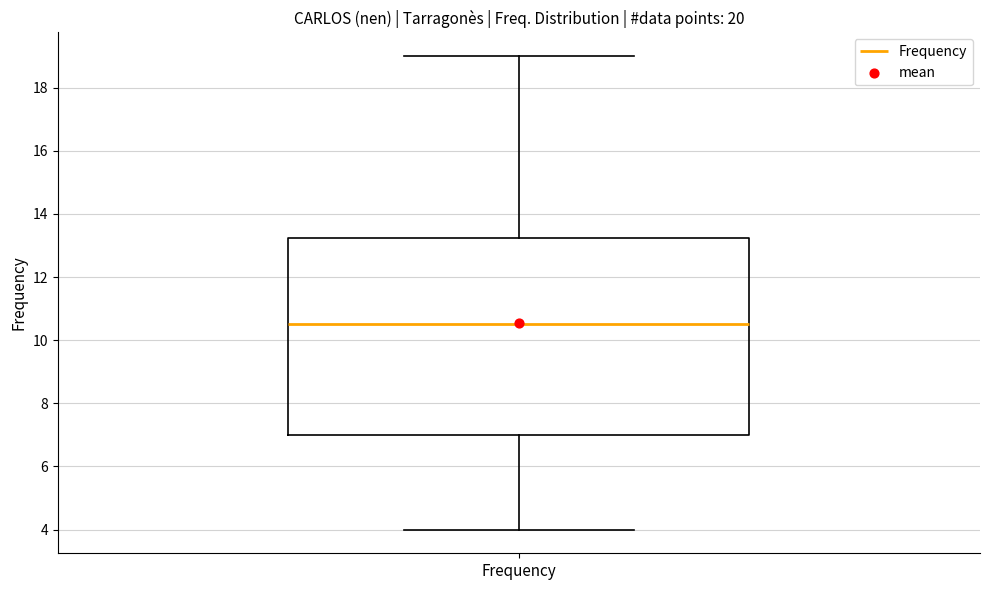

Read this box plot against the y-axis: the position of the median line, the range covered by the box, and the ends of both whiskers. The values are not printed on the chart, so give them approximately, as read against the axis.

median 10.6, box 7.0 to 13.2, whiskers 4.0 to 19.0